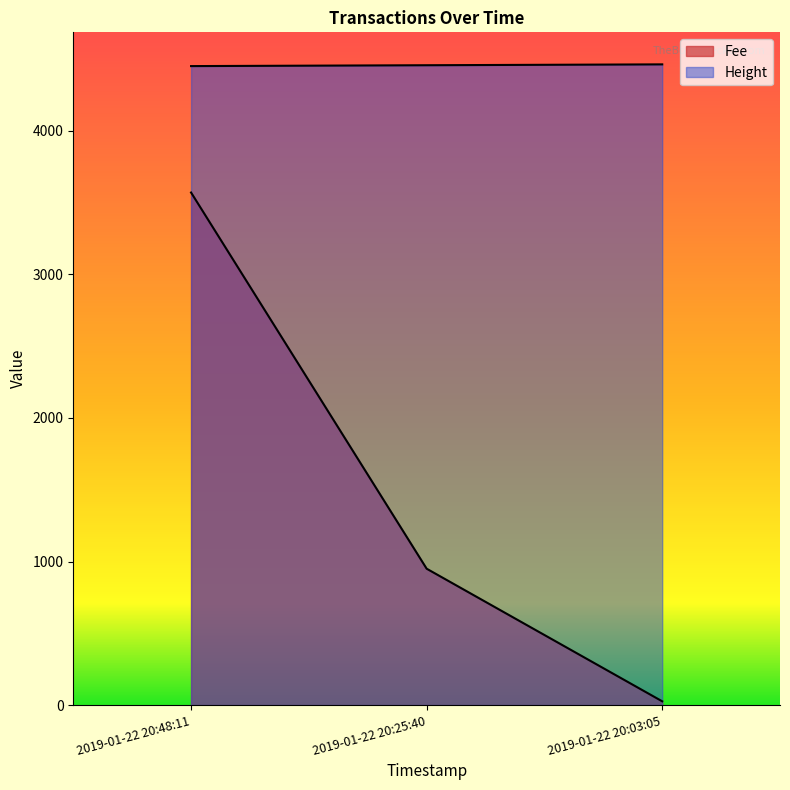

What is the value of the 3rd point from the left?

4463